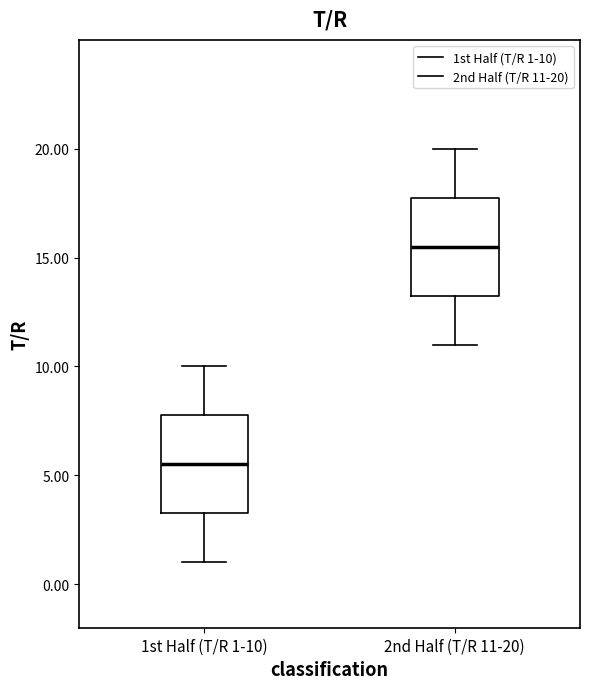

Where does the median line of the box for 1st Half (T/R 1-10) sit on the y-axis? The values are not printed on the chart, so give them approximately, as read against the axis.

5.5